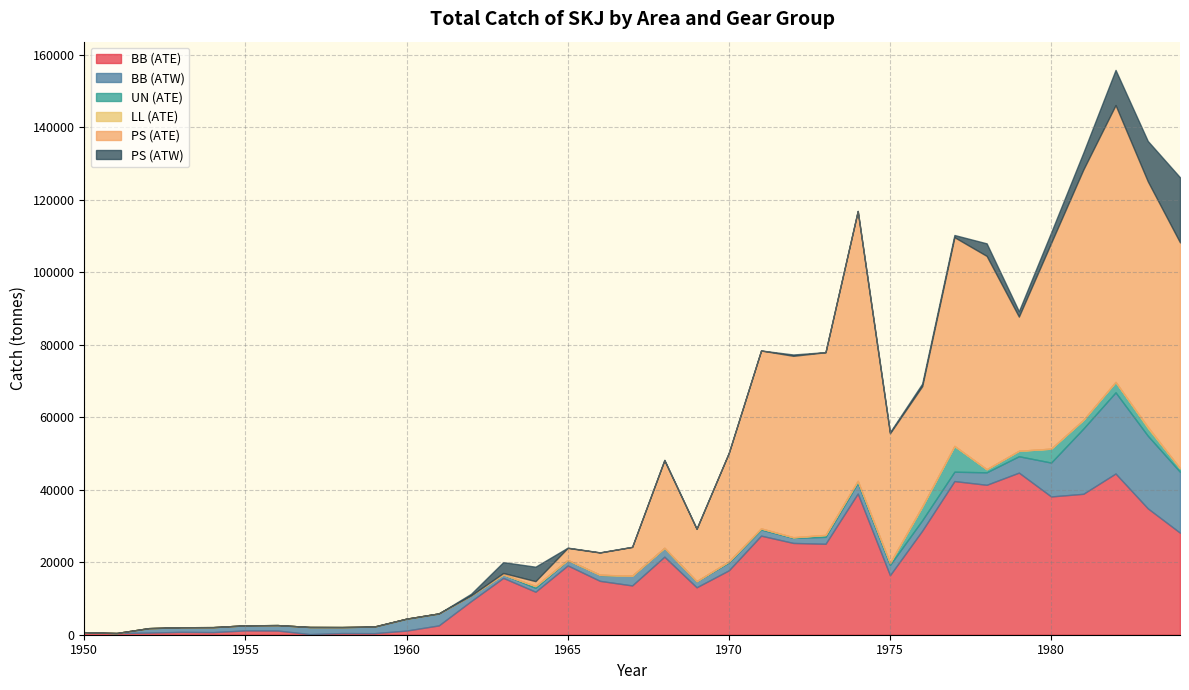

What is the highest value of the PS (ATW) series?

17958